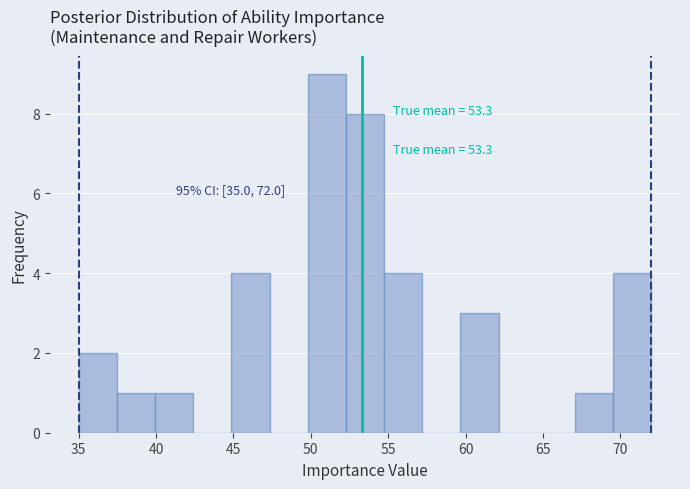

Which range on the x-axis has the tallest bar?

50.0 to 52.5